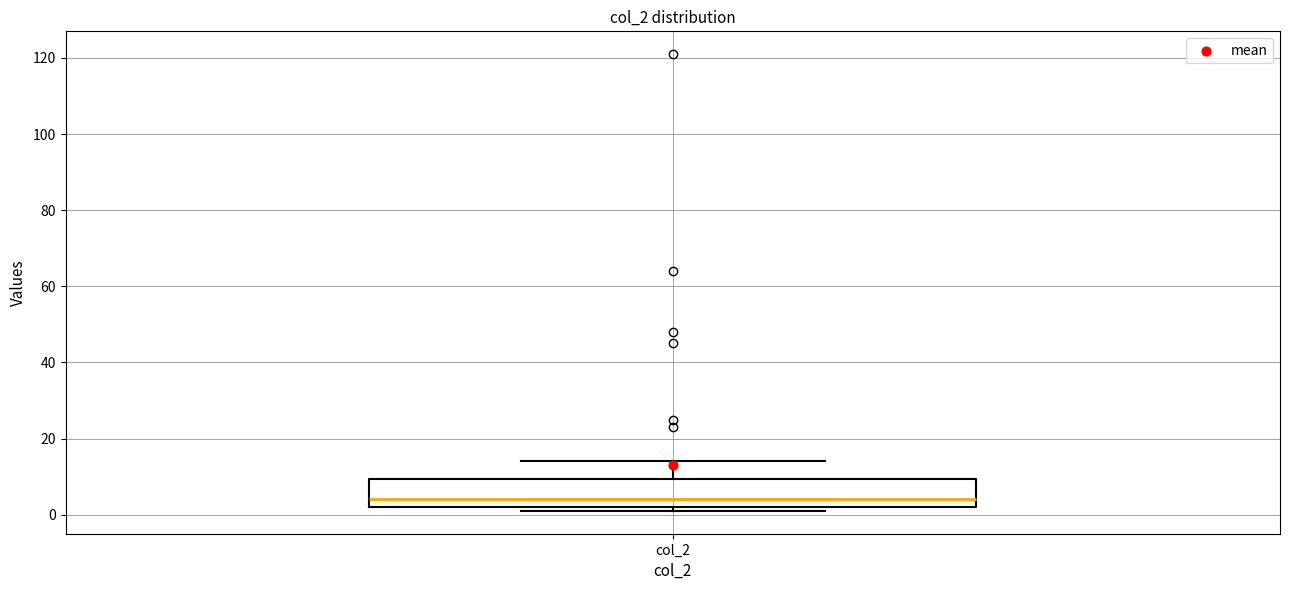

Transcribe this box plot: give where the median line is, the range the box spans, and where the two whiskers end, as read against the y-axis. The values are not printed on the chart, so give them approximately, as read against the axis.

median 4, box 2 to 10, whiskers 2 (just below the box's lower edge) to 14